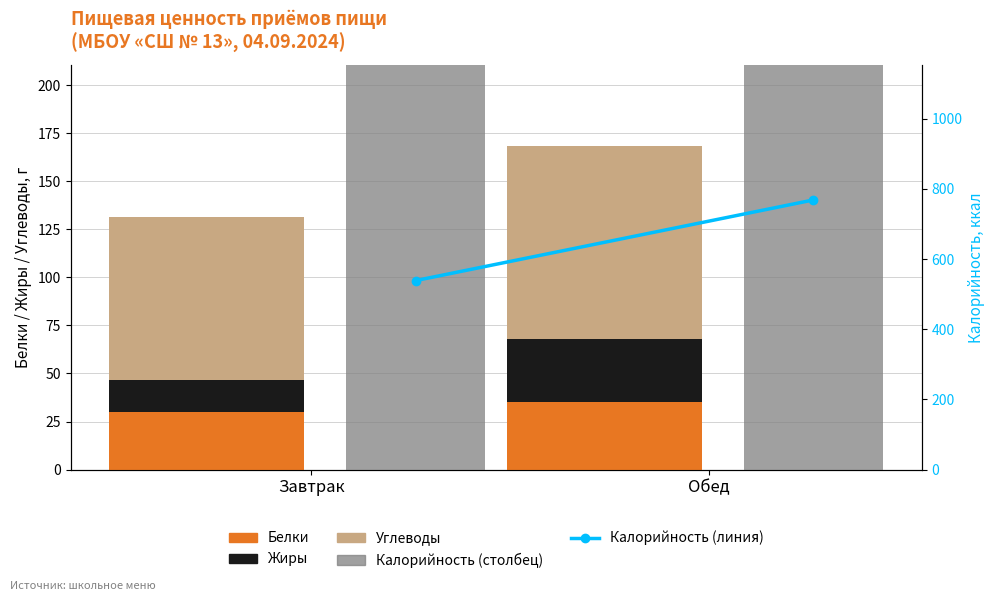

Is the value of Белки at Завтрак greater than the value of Углеводы at Завтрак?

No